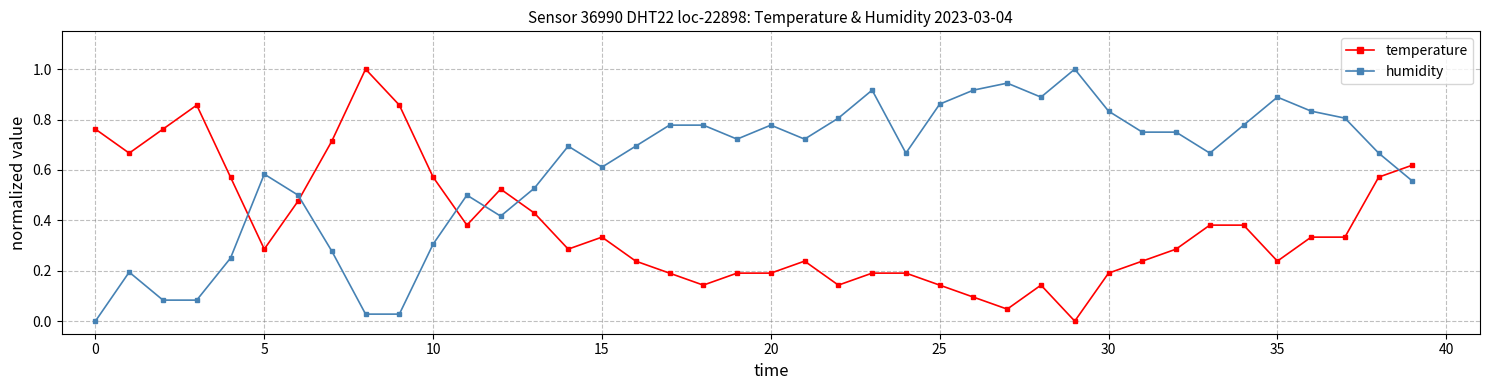

Which series has the largest total across all categories?

humidity